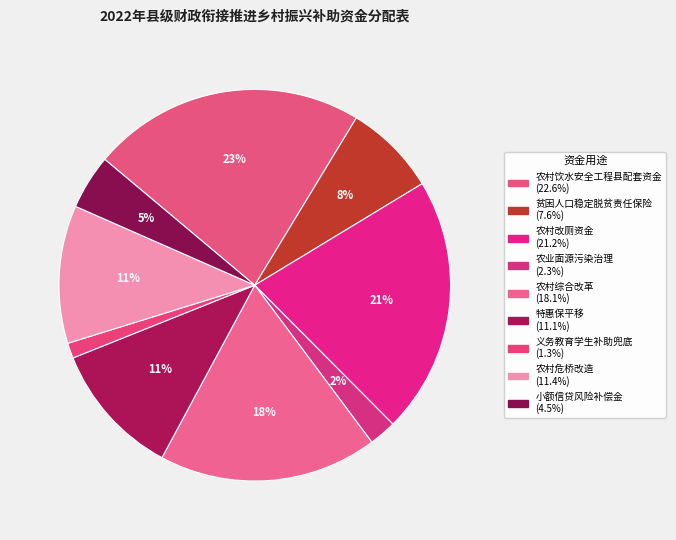

What is the largest slice in the pie chart?

农村饮水安全工程县配套资金